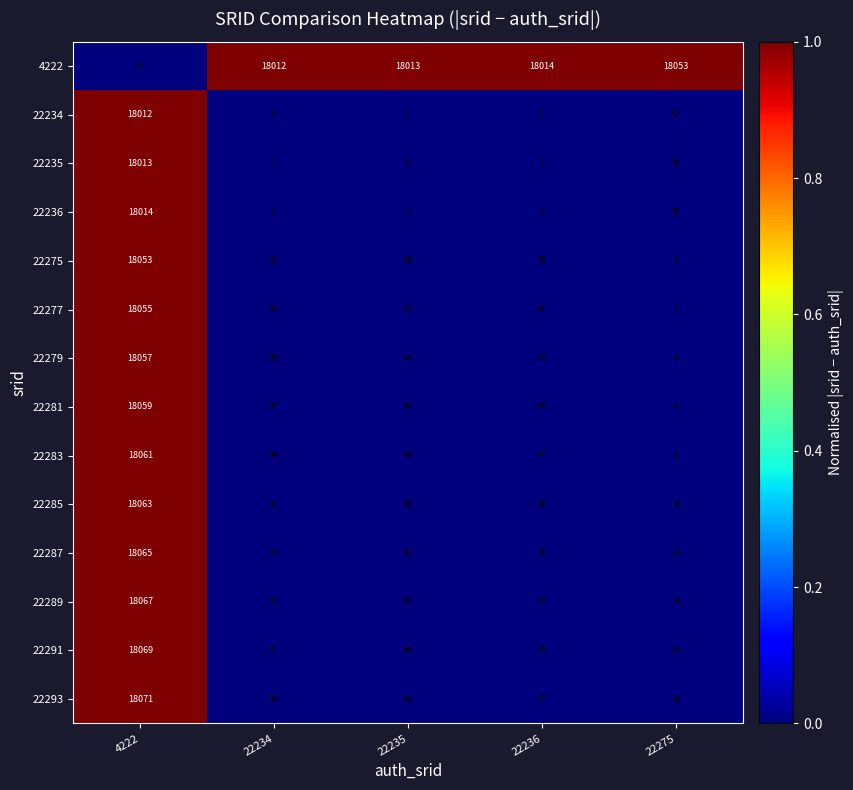

What is the difference between the highest and lowest values at 22234?

18012